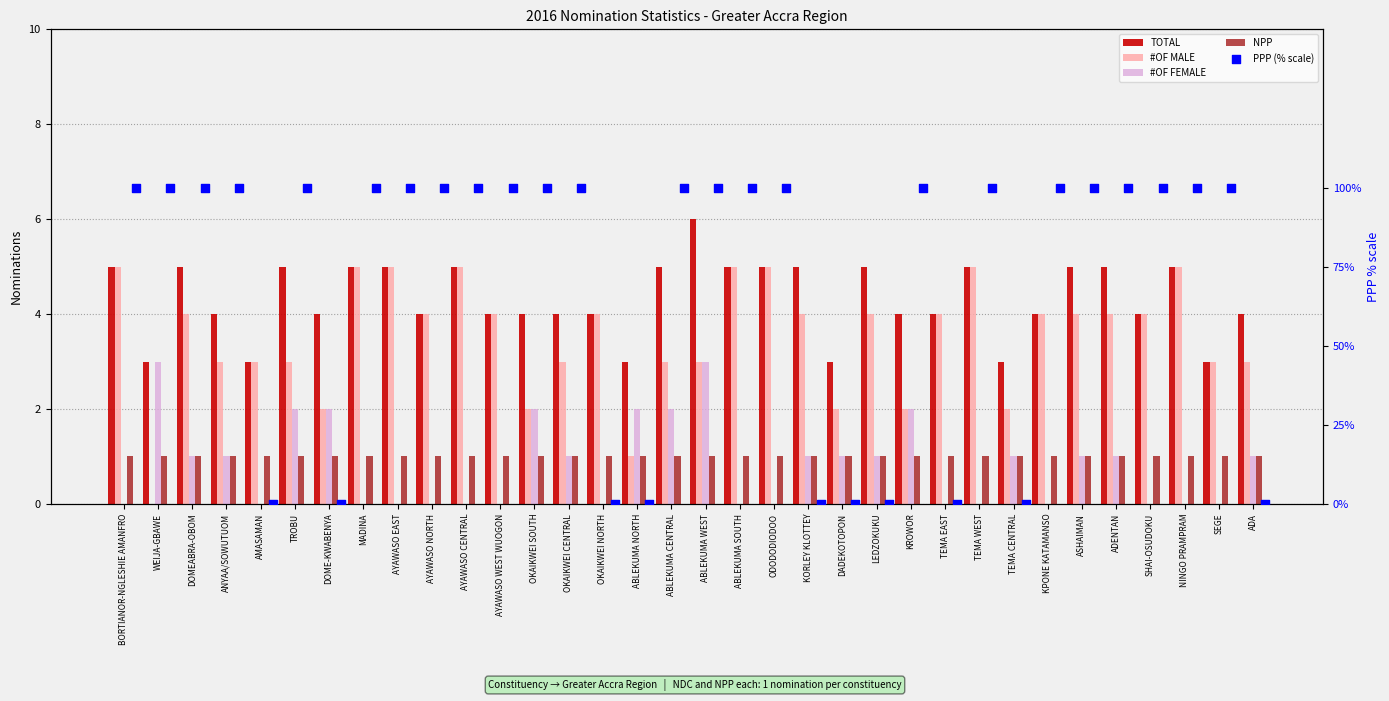

What are all the series names shown in the legend?

TOTAL, #OF MALE, #OF FEMALE, NPP, PPP (% scale)